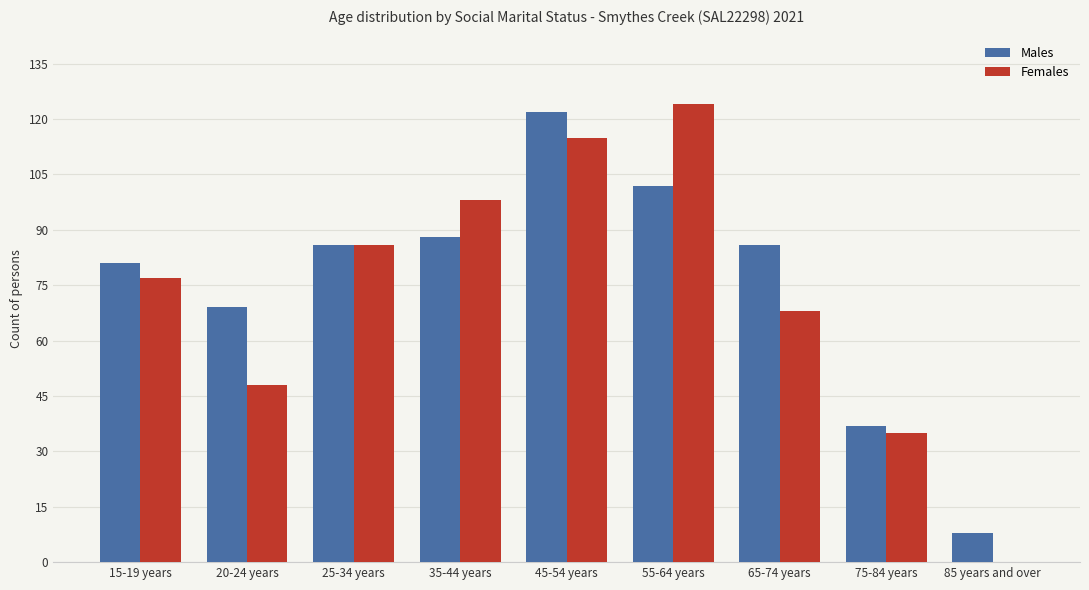

Reading left to right, what are all the values shown in this chart?

Males: 15-19 years=81	20-24 years=69	25-34 years=86	35-44 years=88	45-54 years=122	55-64 years=102	65-74 years=86	75-84 years=37	85 years and over=8
Females: 15-19 years=77	20-24 years=48	25-34 years=86	35-44 years=98	45-54 years=115	55-64 years=124	65-74 years=68	75-84 years=35	85 years and over=0